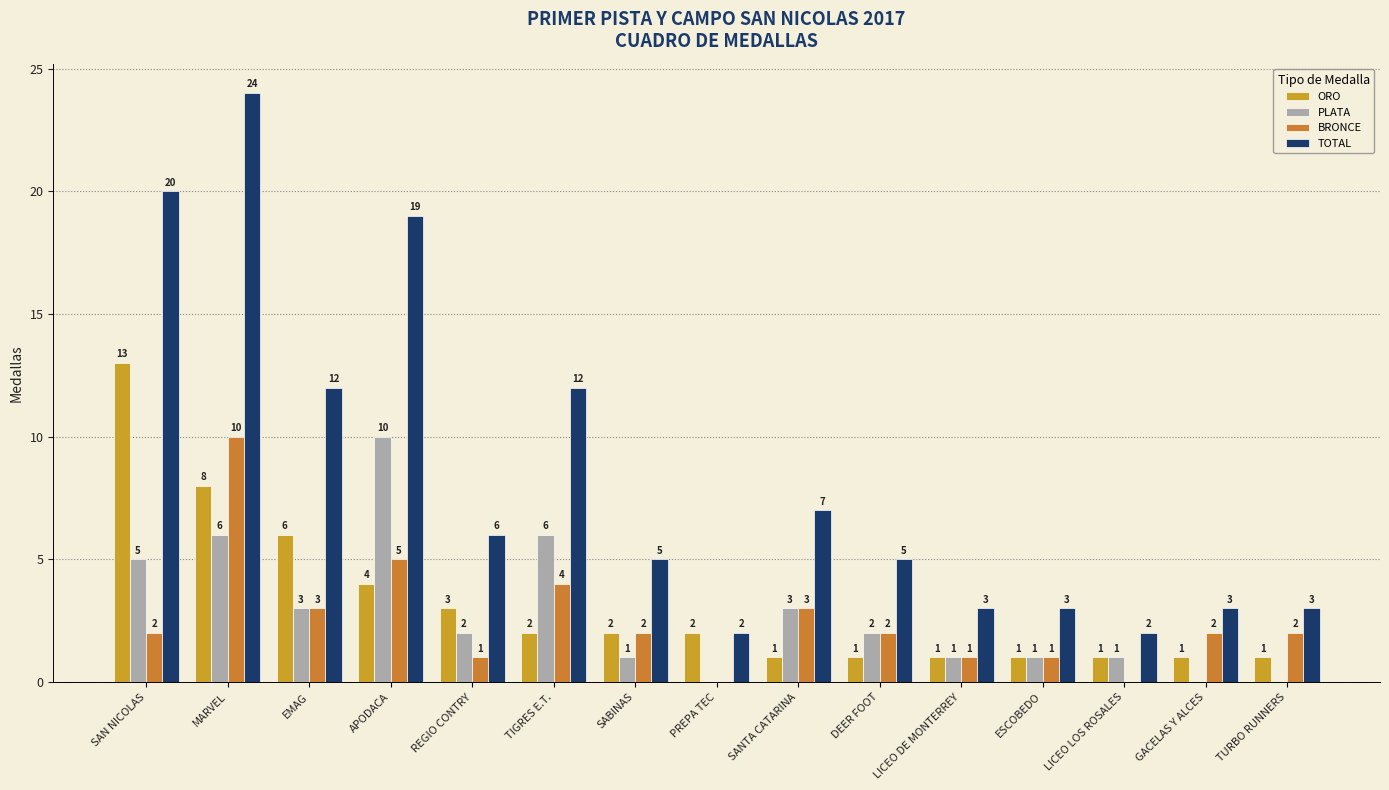

How many positive values does the BRONCE series have?

13